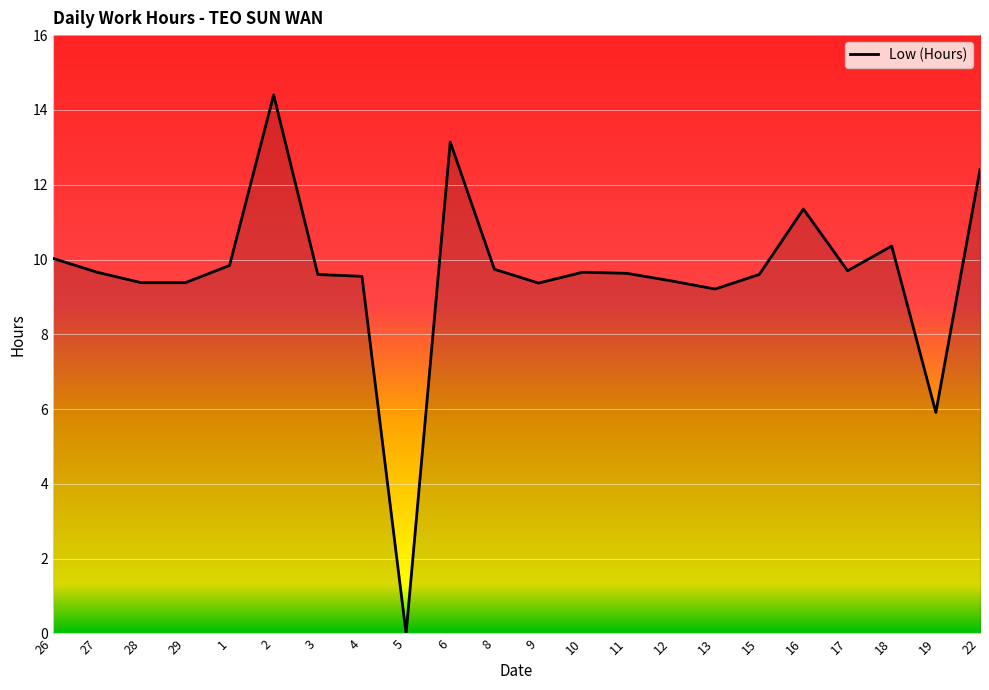

Approximately how many times larger is the value at 16 compared to 9?

1.2